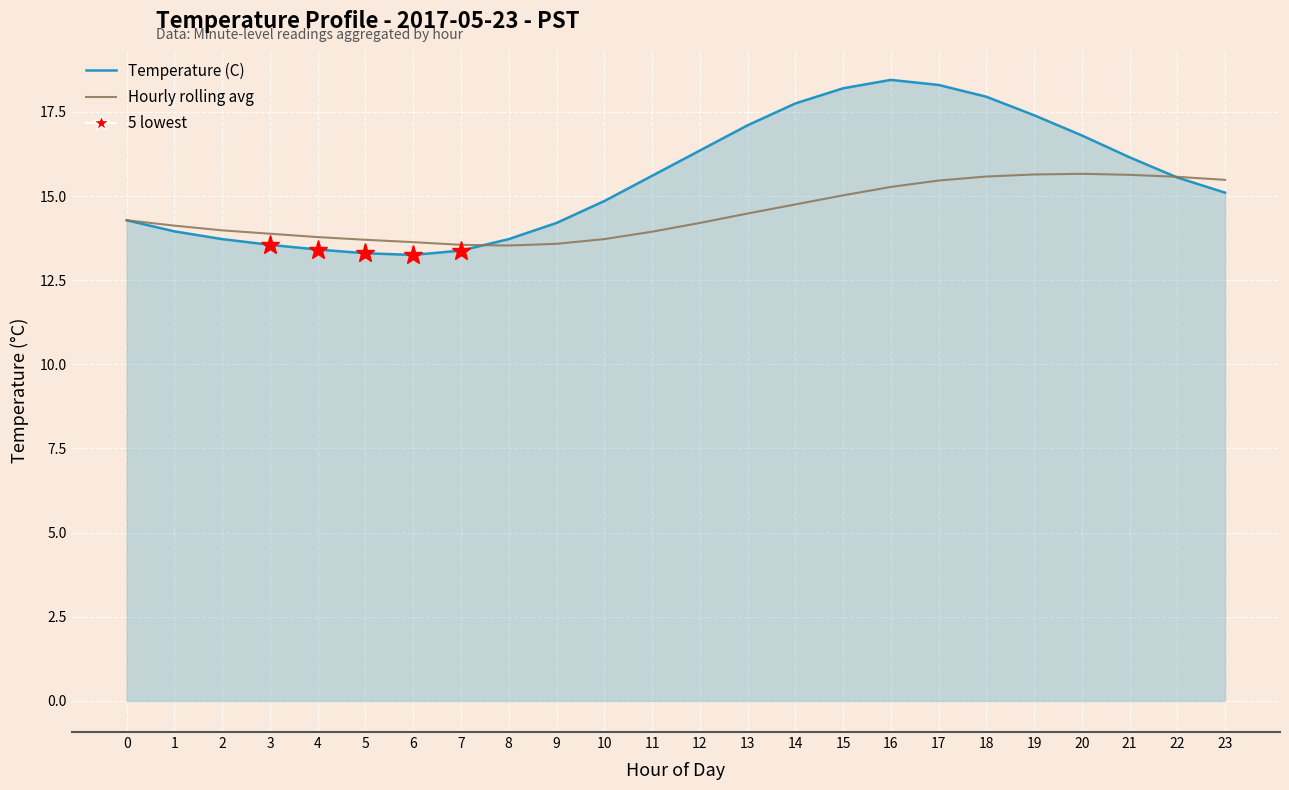

The Hourly rolling avg series shows 14.3 at 0. True or false?

True